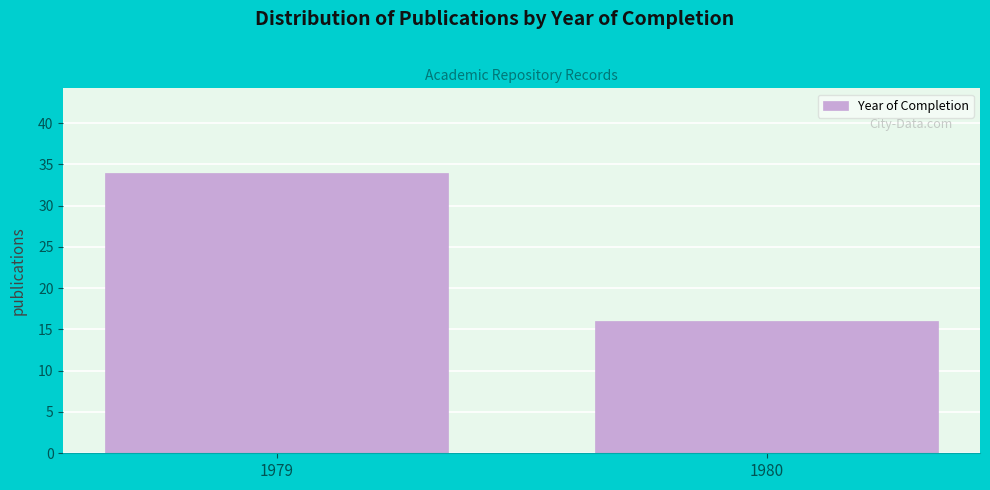

Reading left to right, transcribe all the data shown in this chart.

1979=34	1980=16